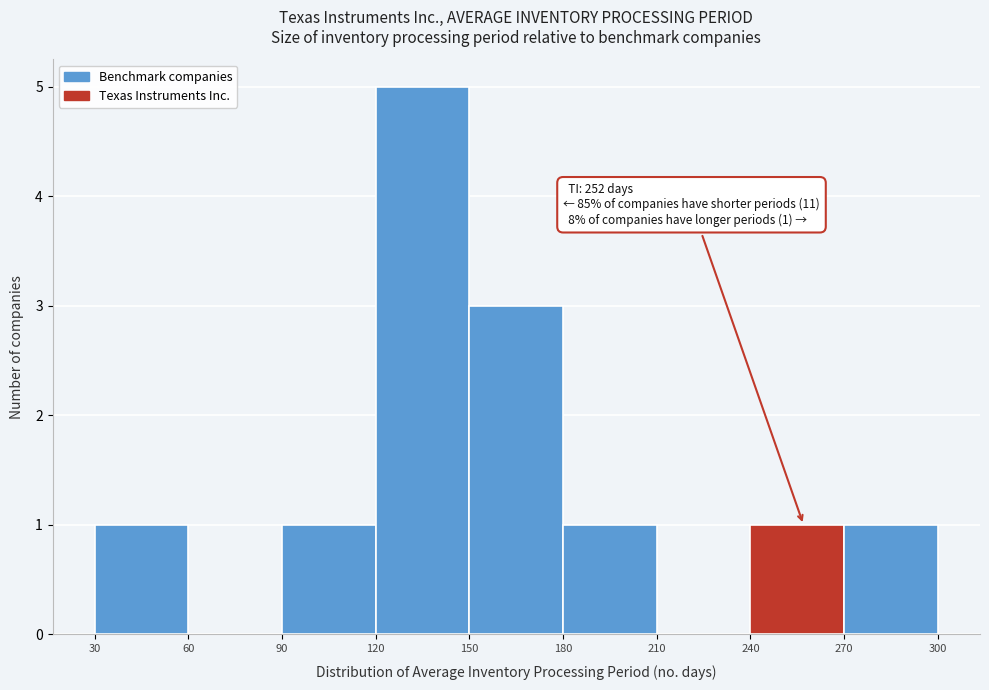

Which range on the x-axis has the tallest bar?

120 to 150